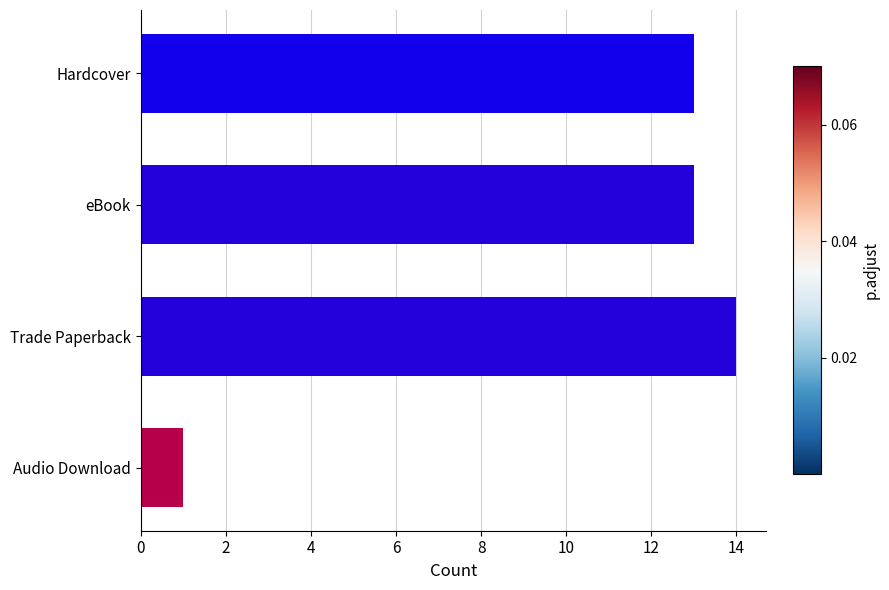

Which has a higher value, Trade Paperback or eBook?

Trade Paperback